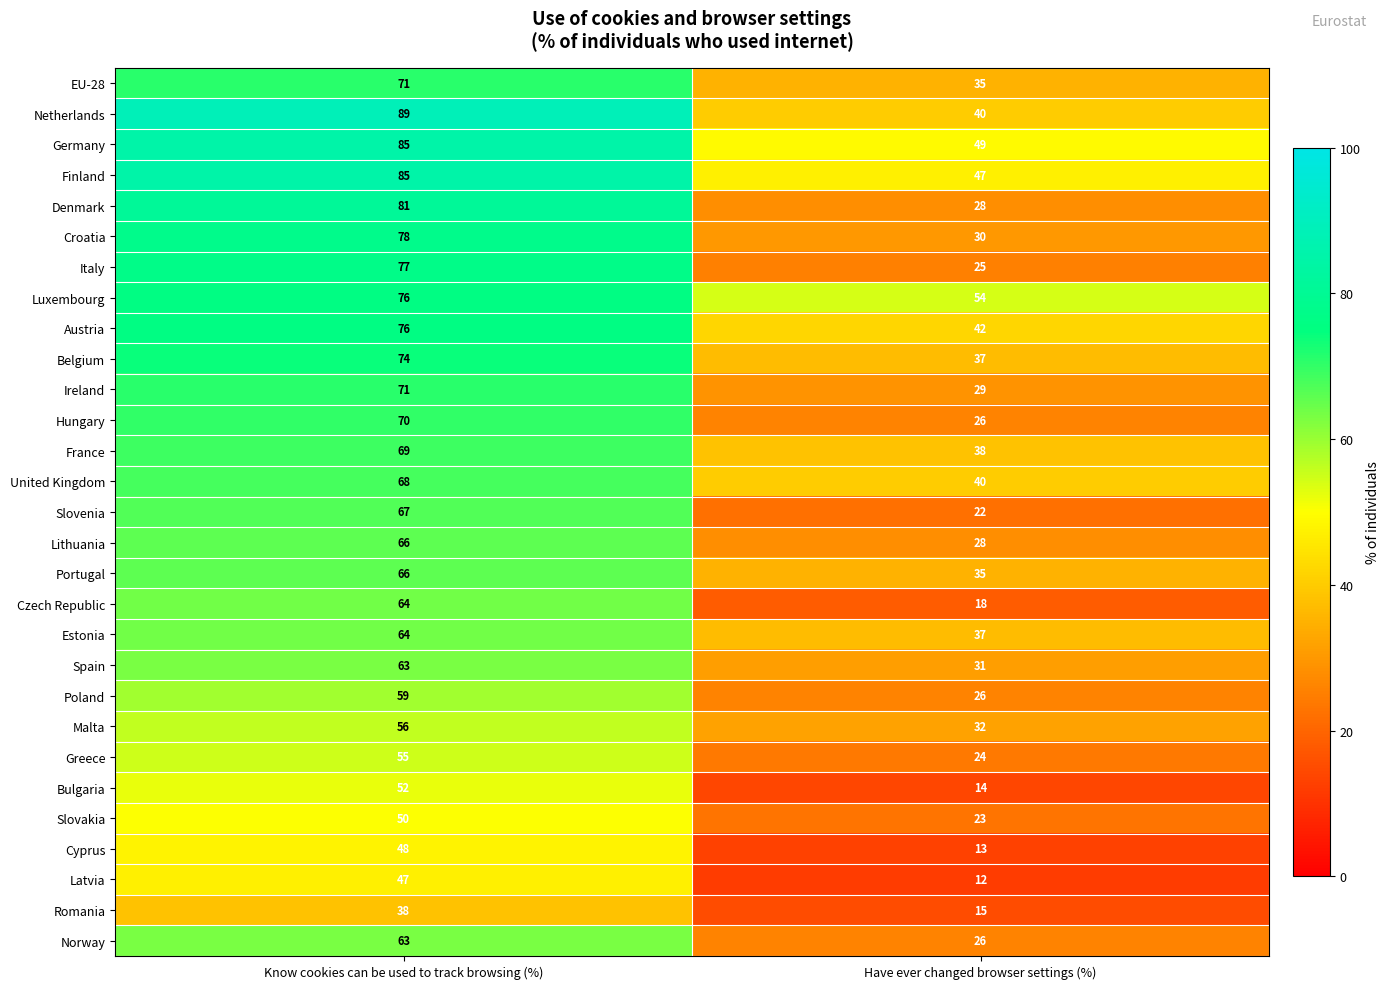

What is the sum of all Italy values?

102